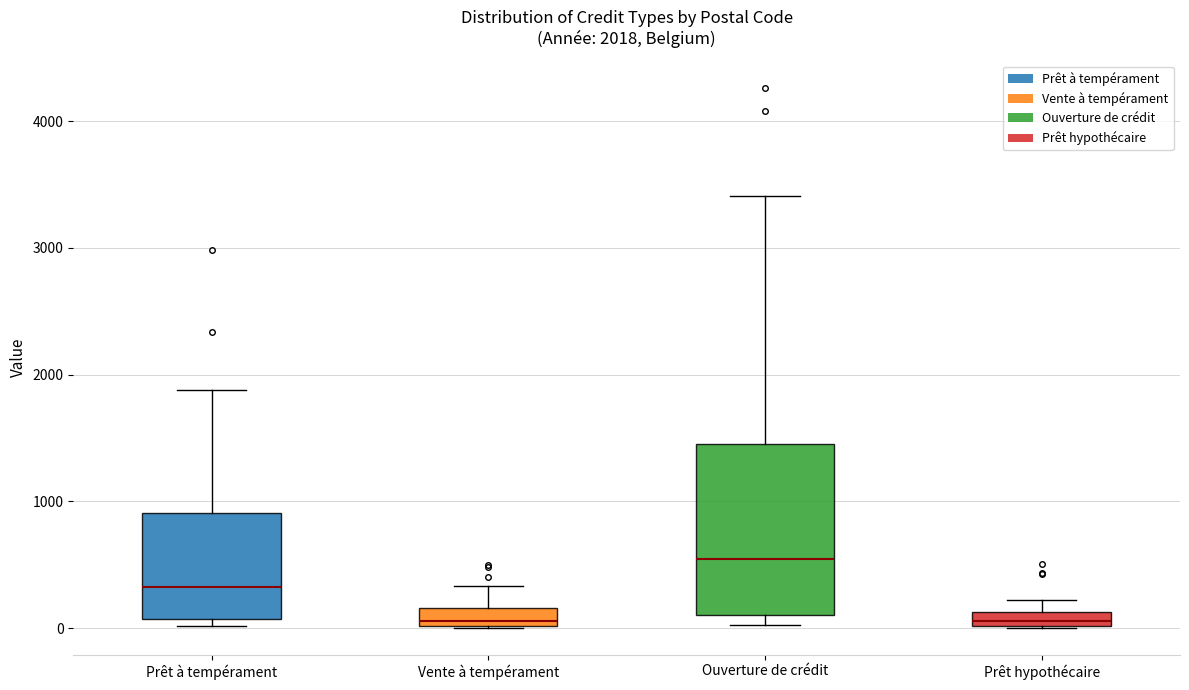

Which box is the tallest, from its lower edge to its upper edge?

Ouverture de crédit